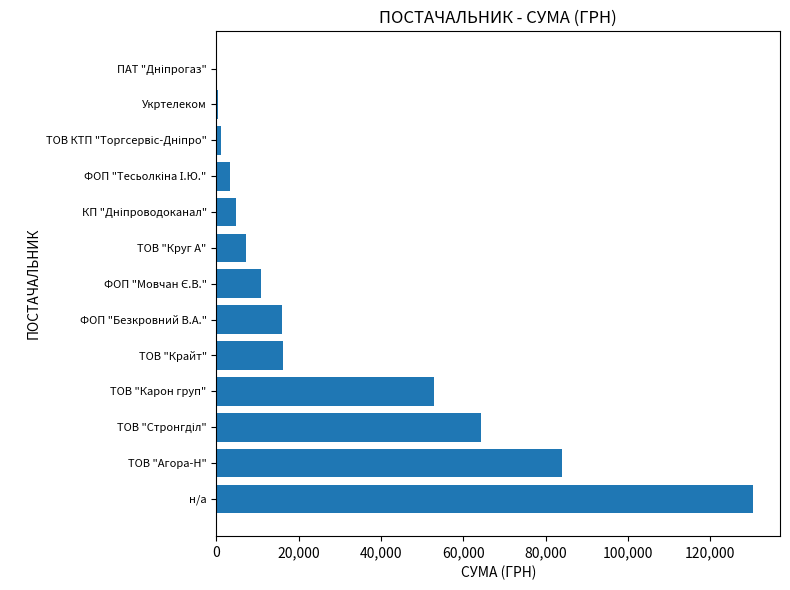

What is the maximum value shown in the chart?

130379.7